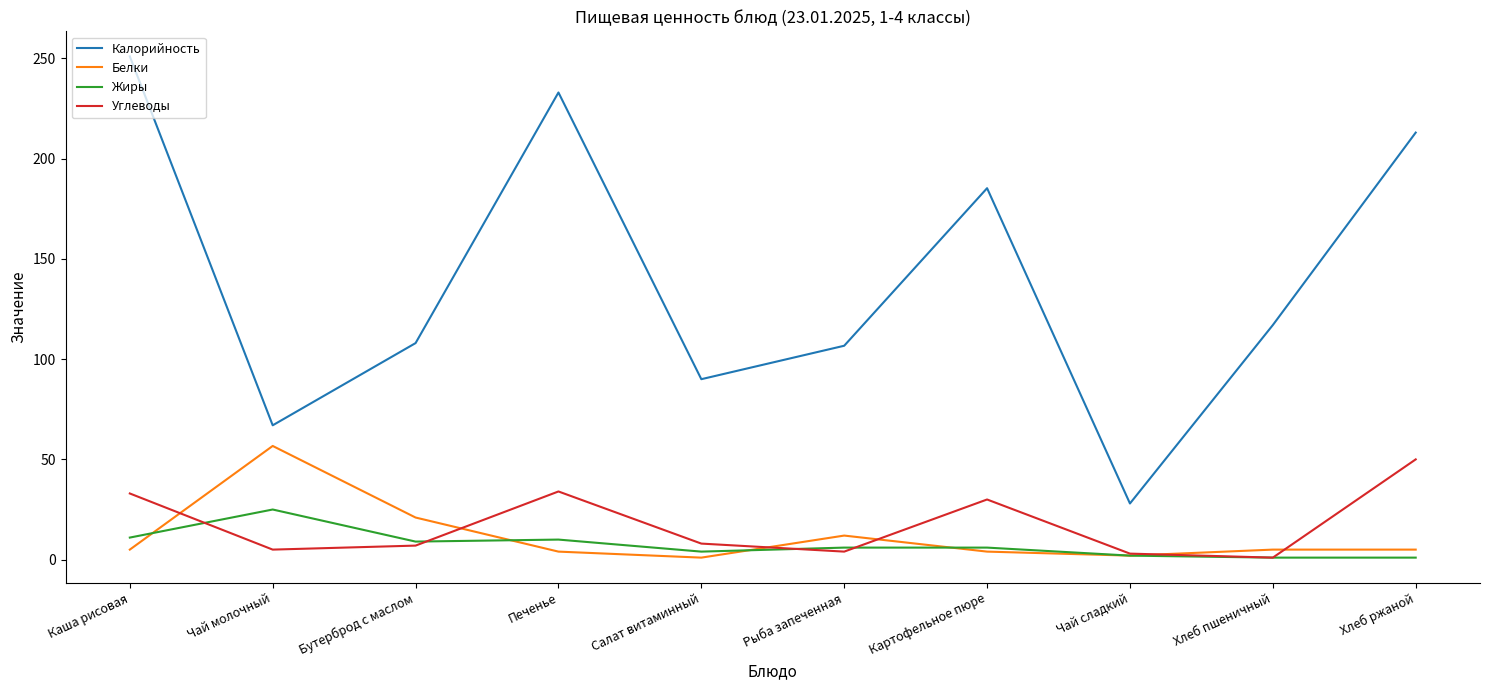

Which series has the largest total across all categories?

Калорийность